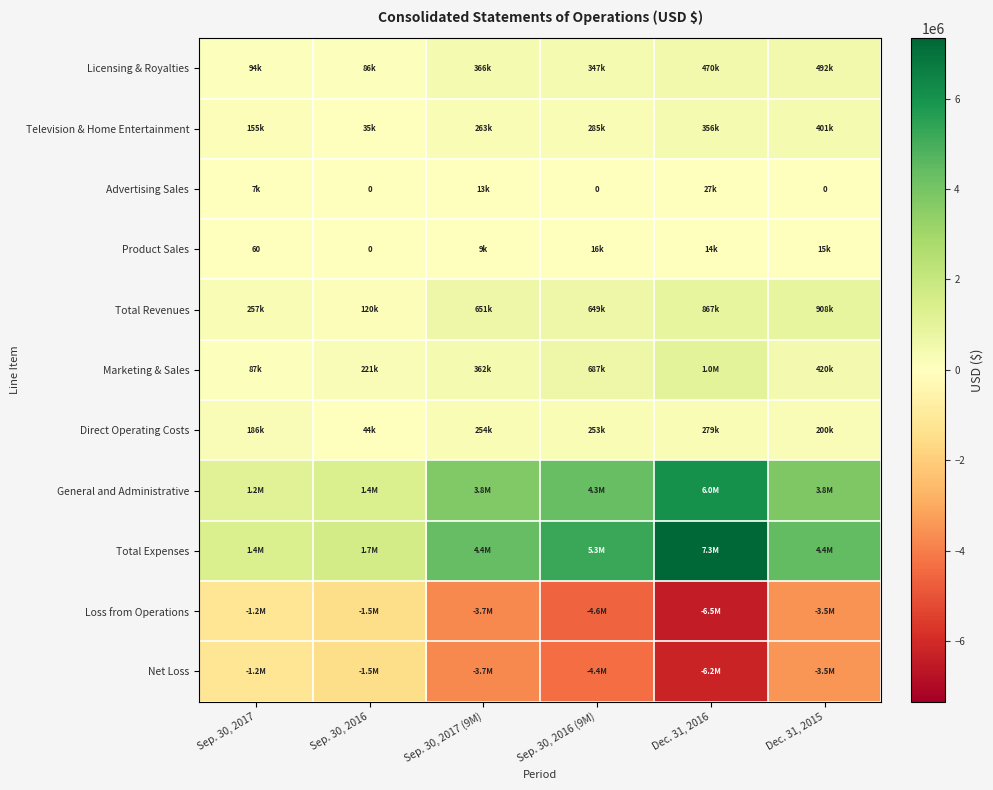

Which series has the widest spread of values?

Total Expenses